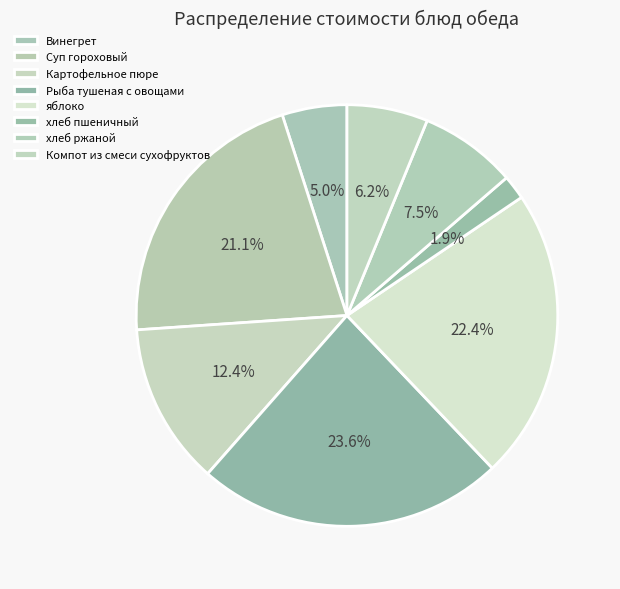

Count the number of slices in the pie.

8